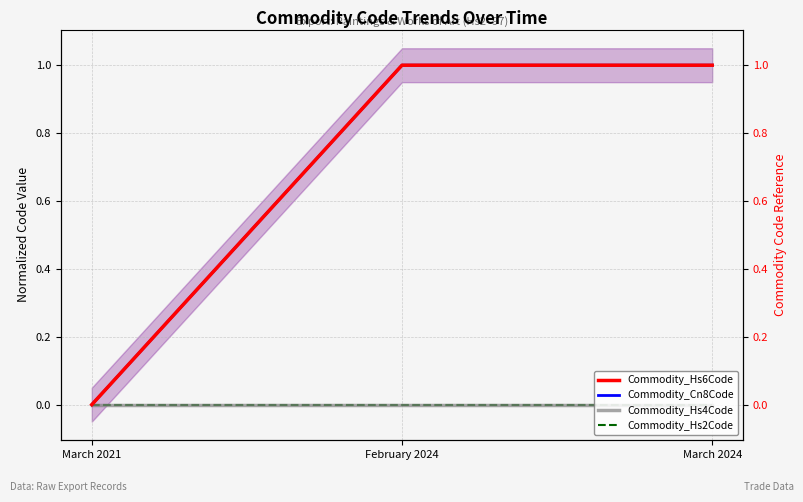

How many lines are shown in the chart?

4